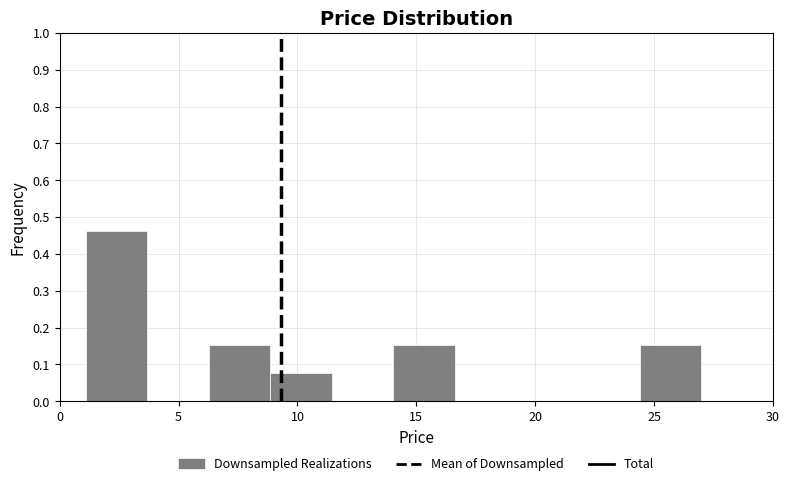

What is the height of the bar covering 9.0 to 11.5 on the x-axis? Neither the bar edges nor the heights are printed on the chart, so give them approximately, as read against the axes.

0.08